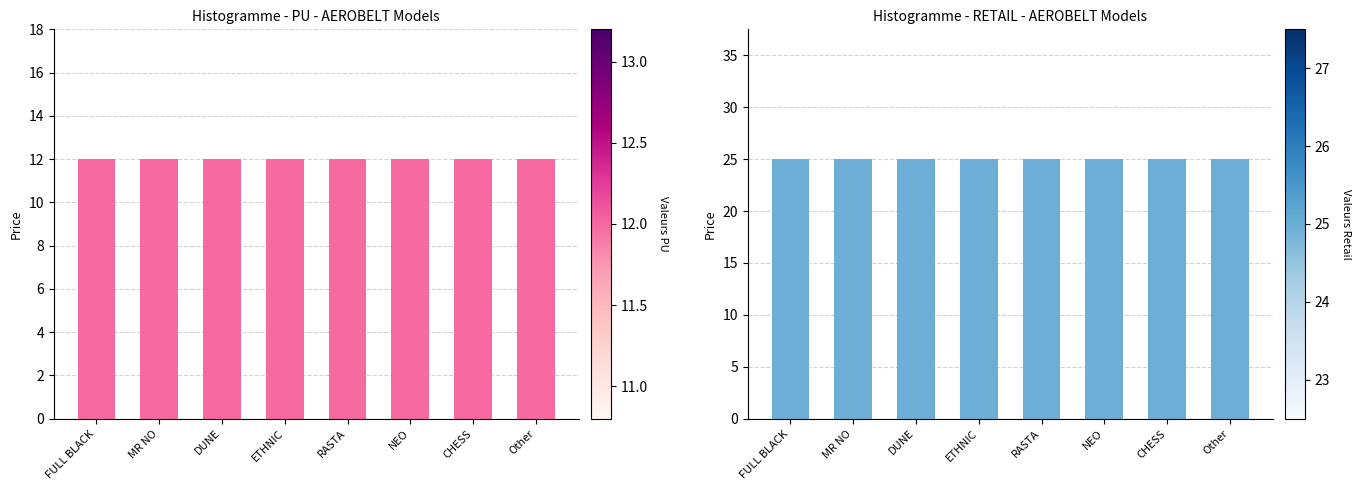

Which has a higher value, RASTA or Other?

RASTA